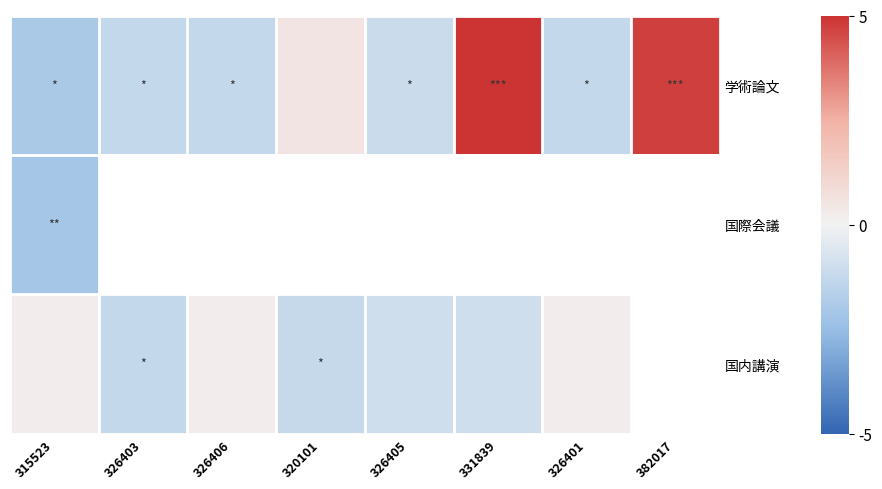

Between 331839 and 382017, which series saw the biggest shift?

学術論文